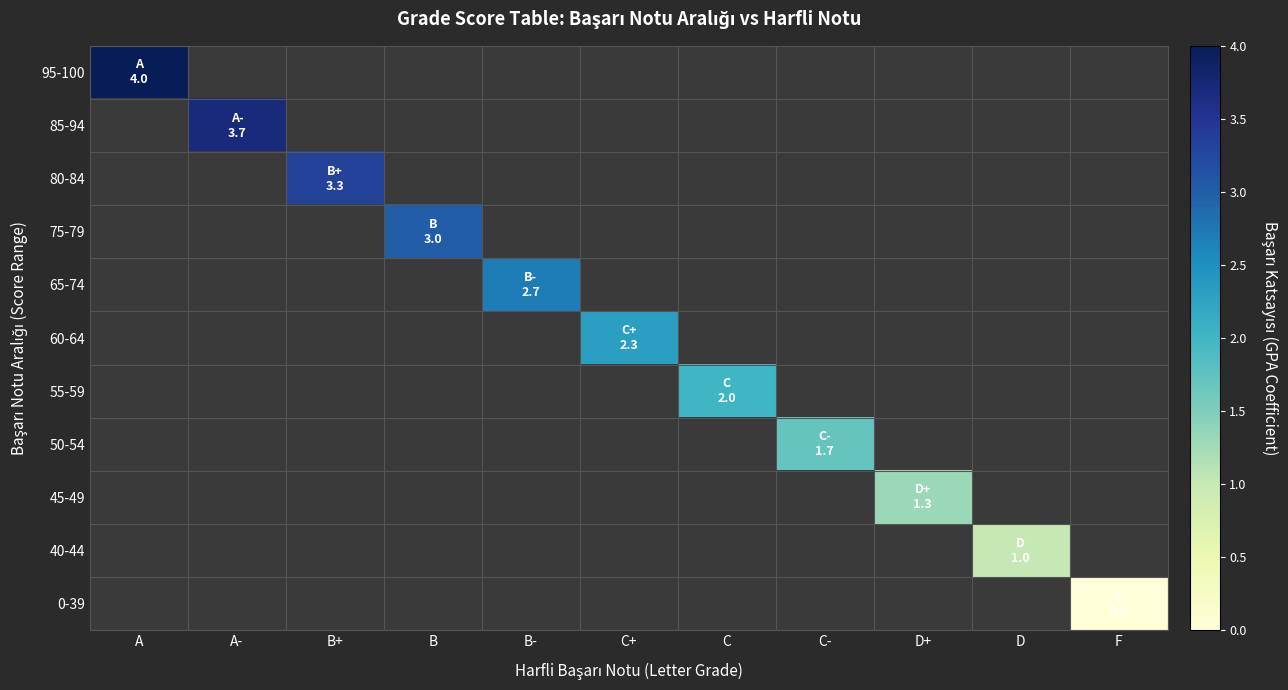

List the labels in order of 40-44 value, largest first.

A, A-, B+, B, B-, C+, C, C-, D+, D, F